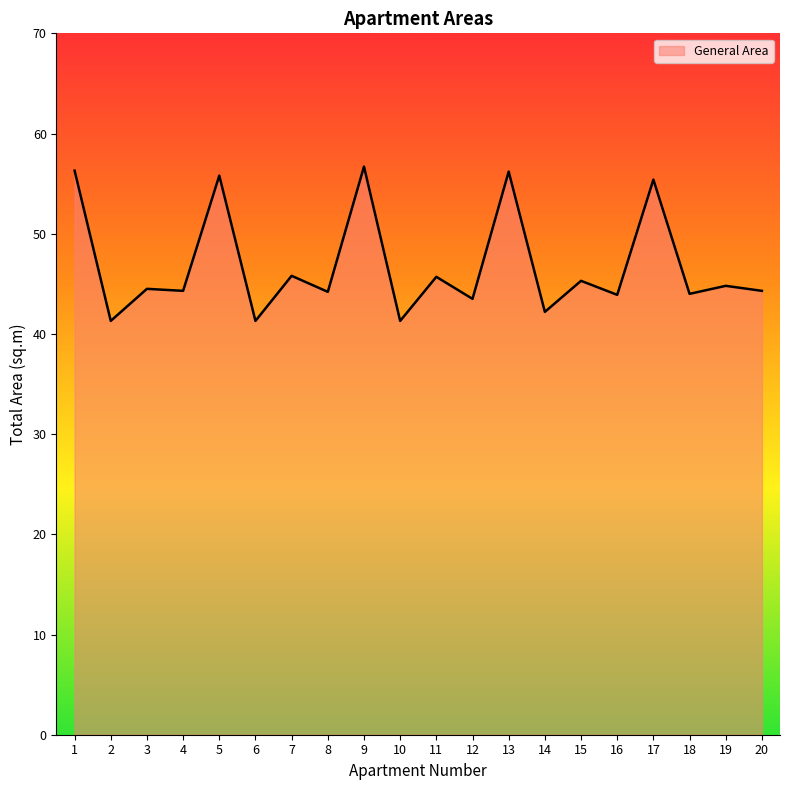

What is the difference between the values at 13 and 16?

12.3